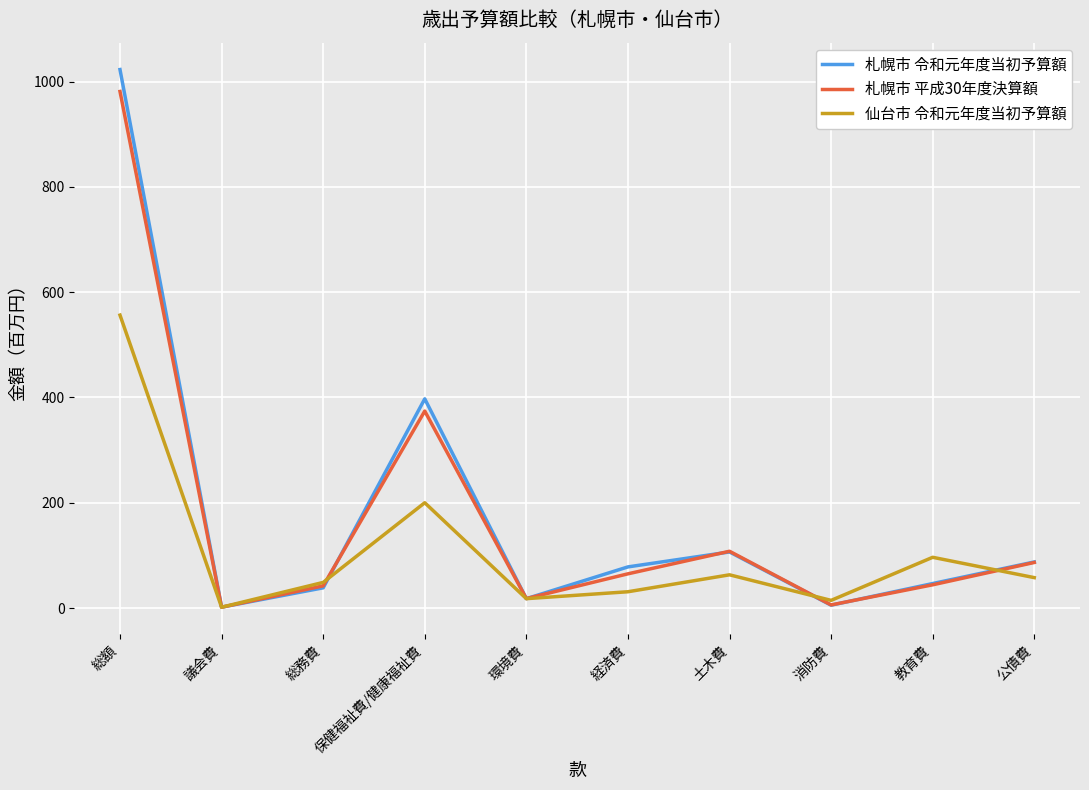

What is the maximum value for 札幌市 平成30年度決算額?

981.1